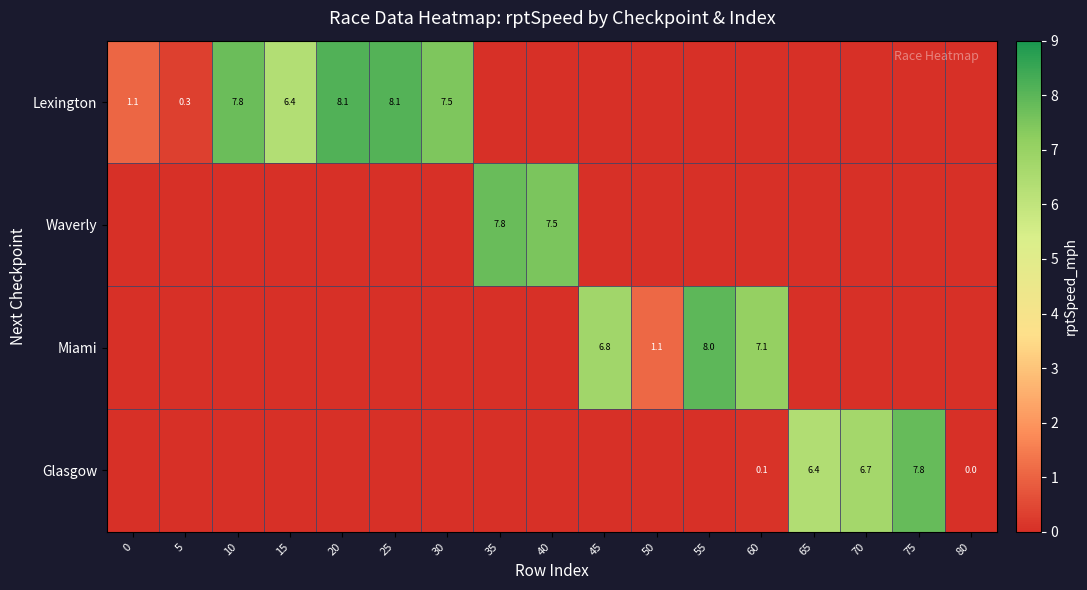

The value of Lexington at 15 is 6.4. True or false?

True